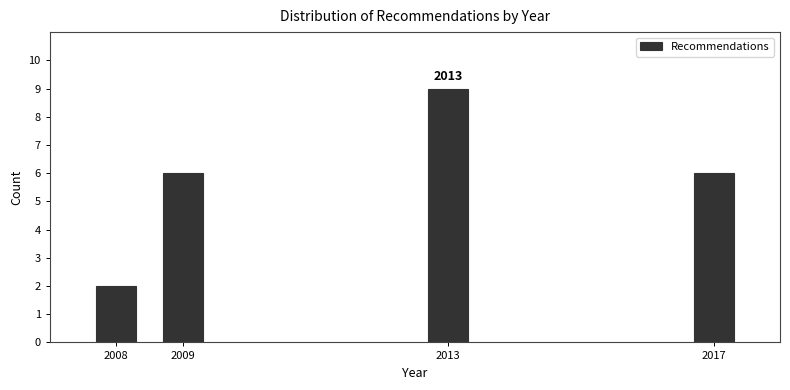

Reading left to right, extract all data points from this chart.

2008=2	2009=6	2013=9	2017=6